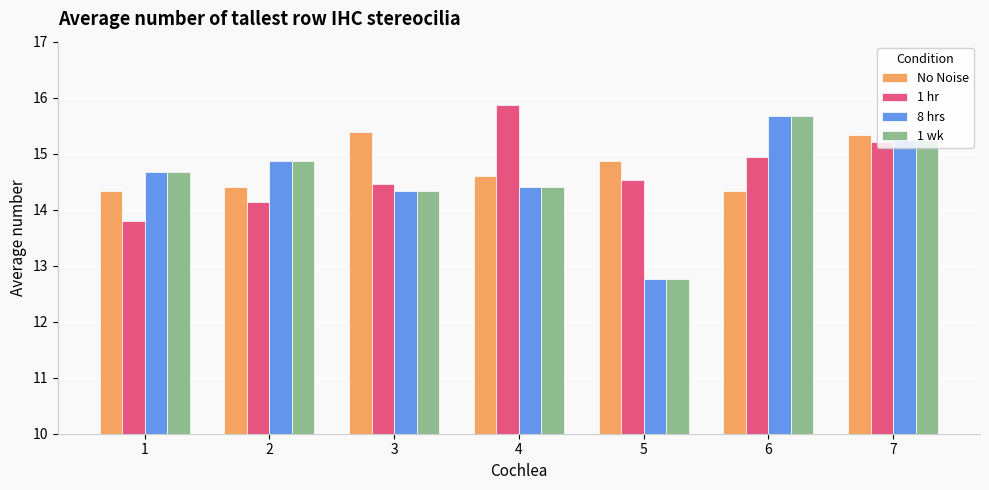

What is the spread (max minus min) of values at 4?

1.5